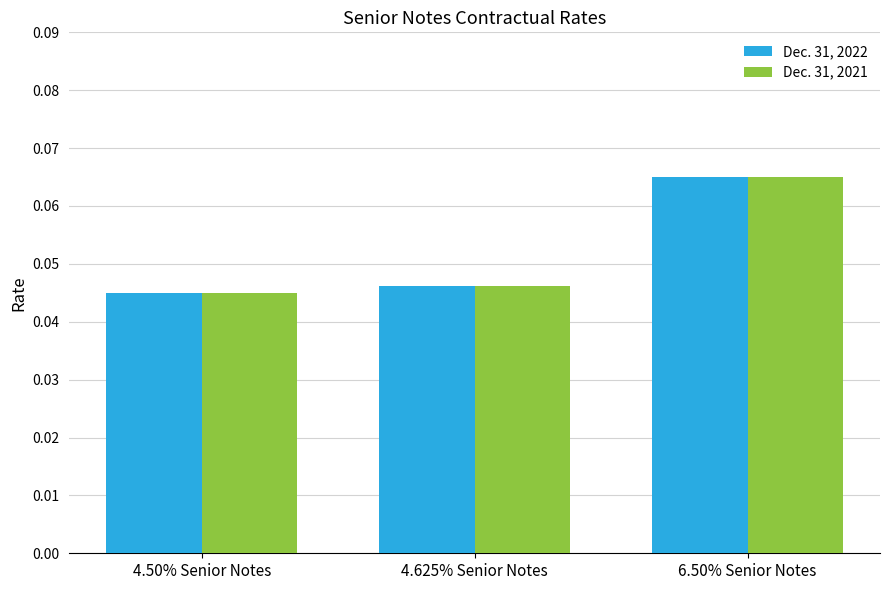

Count the Dec. 31, 2021 values in the range 0 to 1.

3